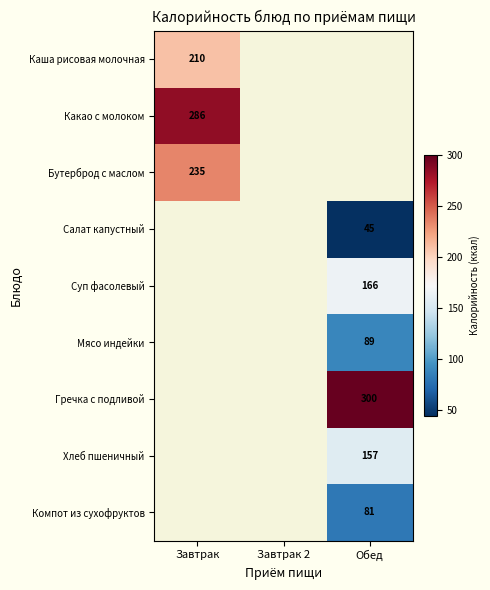

Which has a higher value, Завтрак or Обед?

Обед